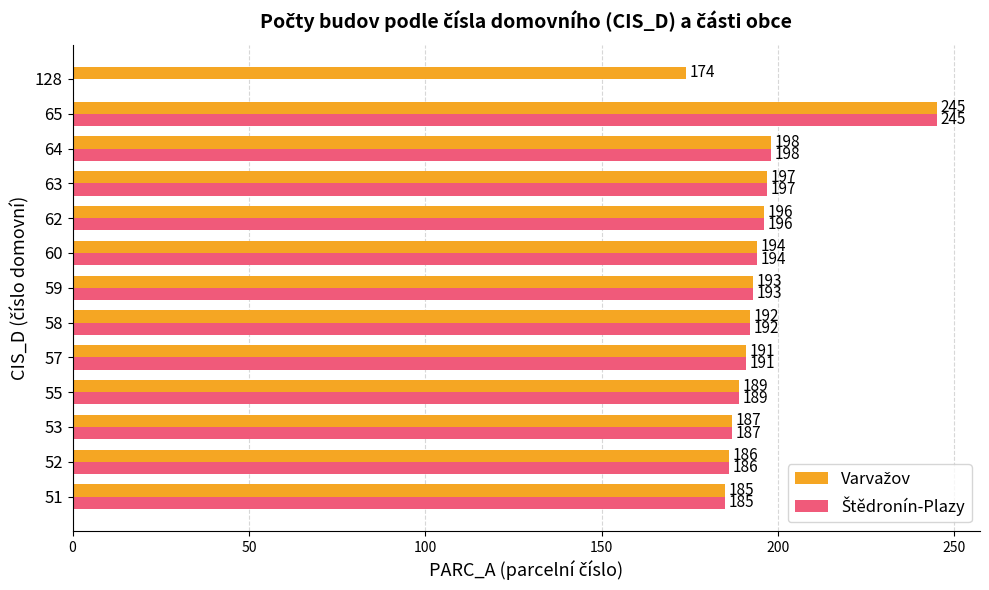

What is the maximum value shown in the chart?

245